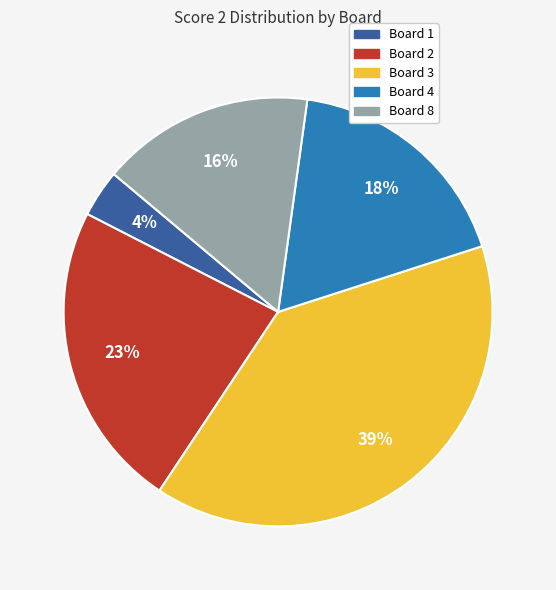

Is there a majority slice in this chart?

No